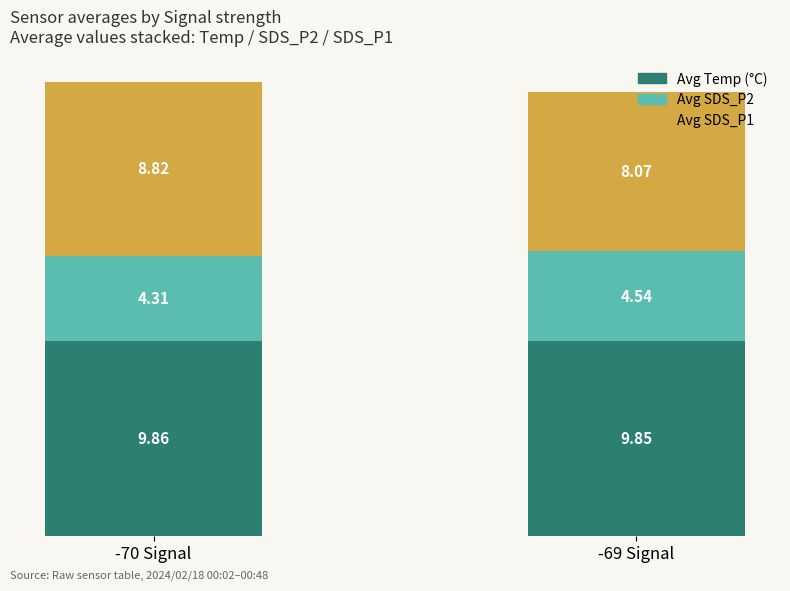

The value of Avg Temp (°C) at -69 Signal is 4.2. True or false?

False